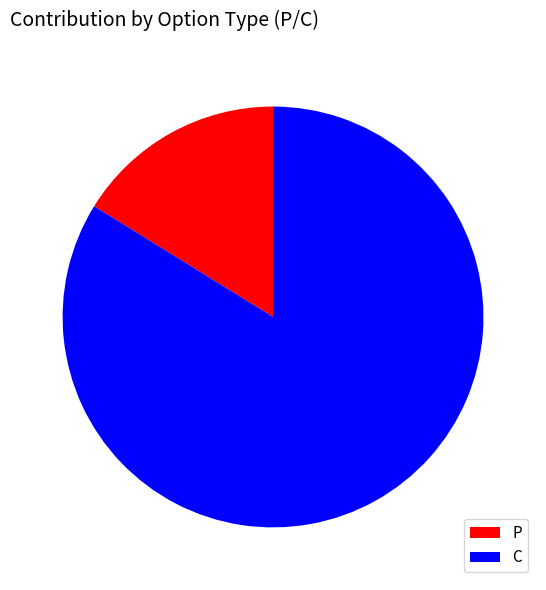

Combined, do C and P account for over 50%?

Yes